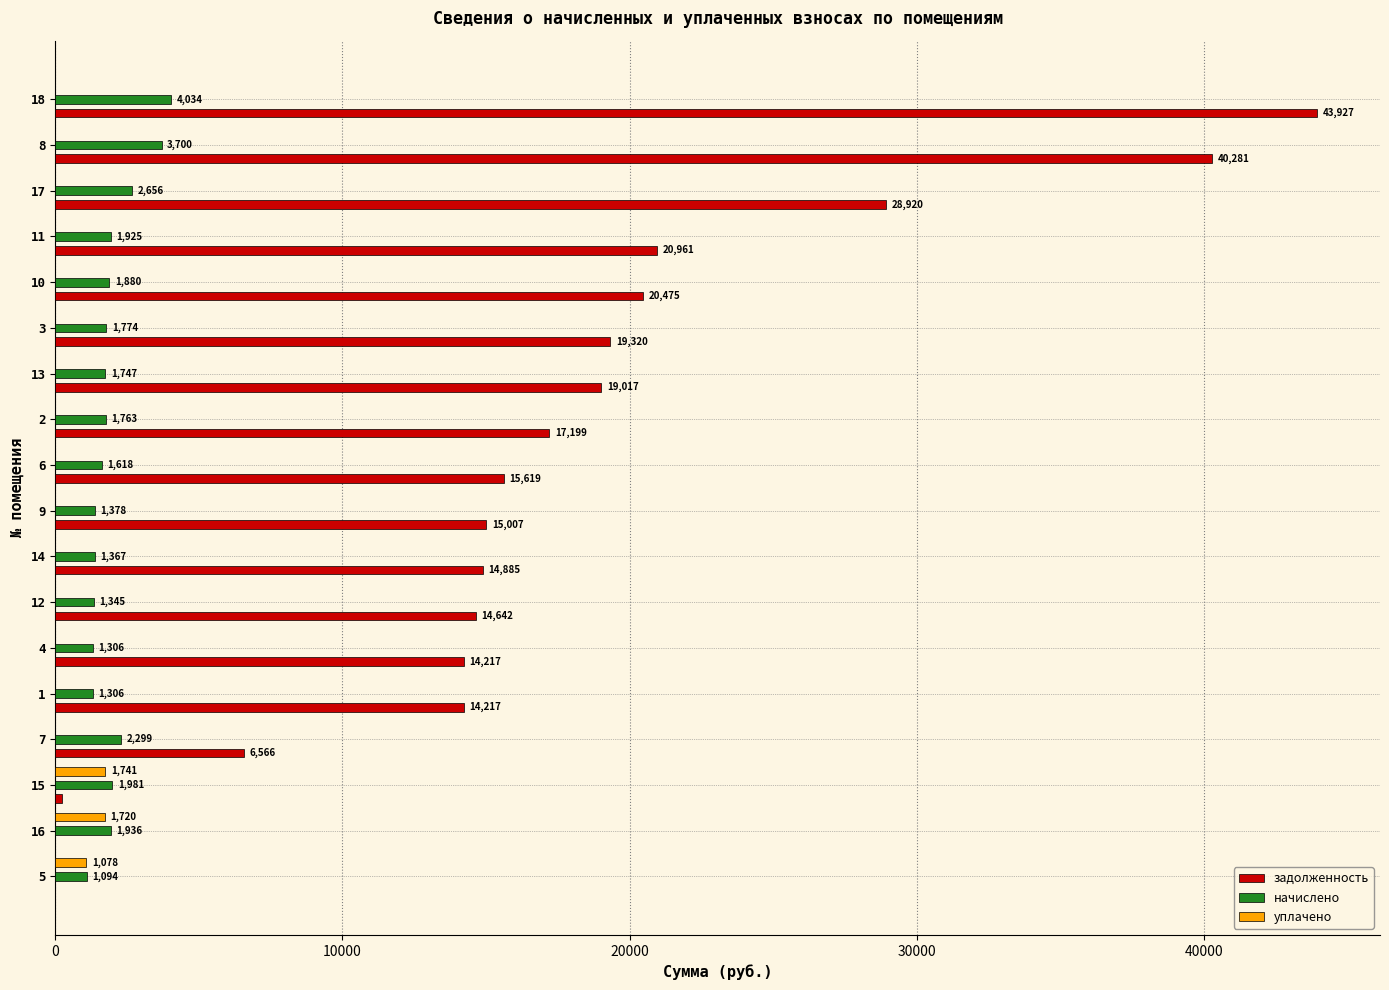

Is the value of задолженность at 9 greater than the value of начислено at 1?

Yes